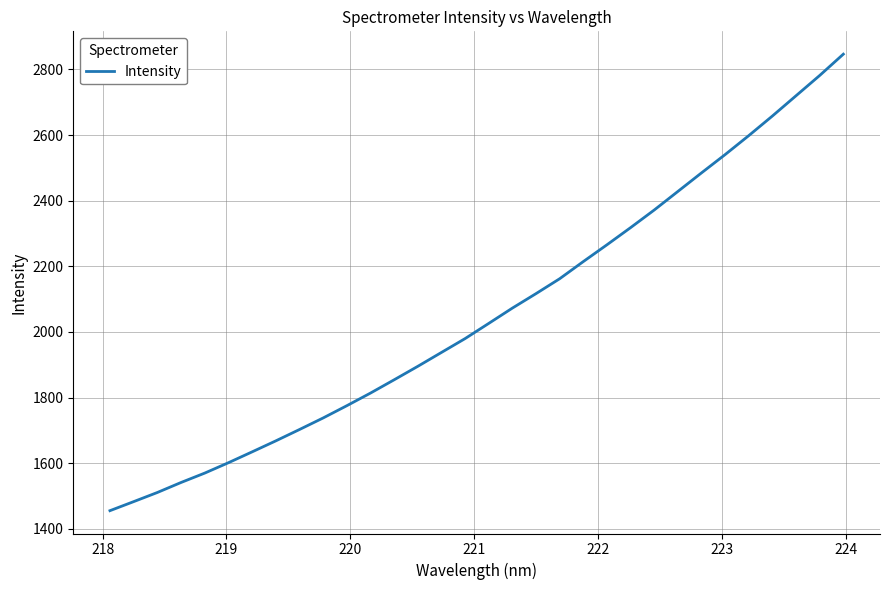

What is the smallest value displayed?

1455.6